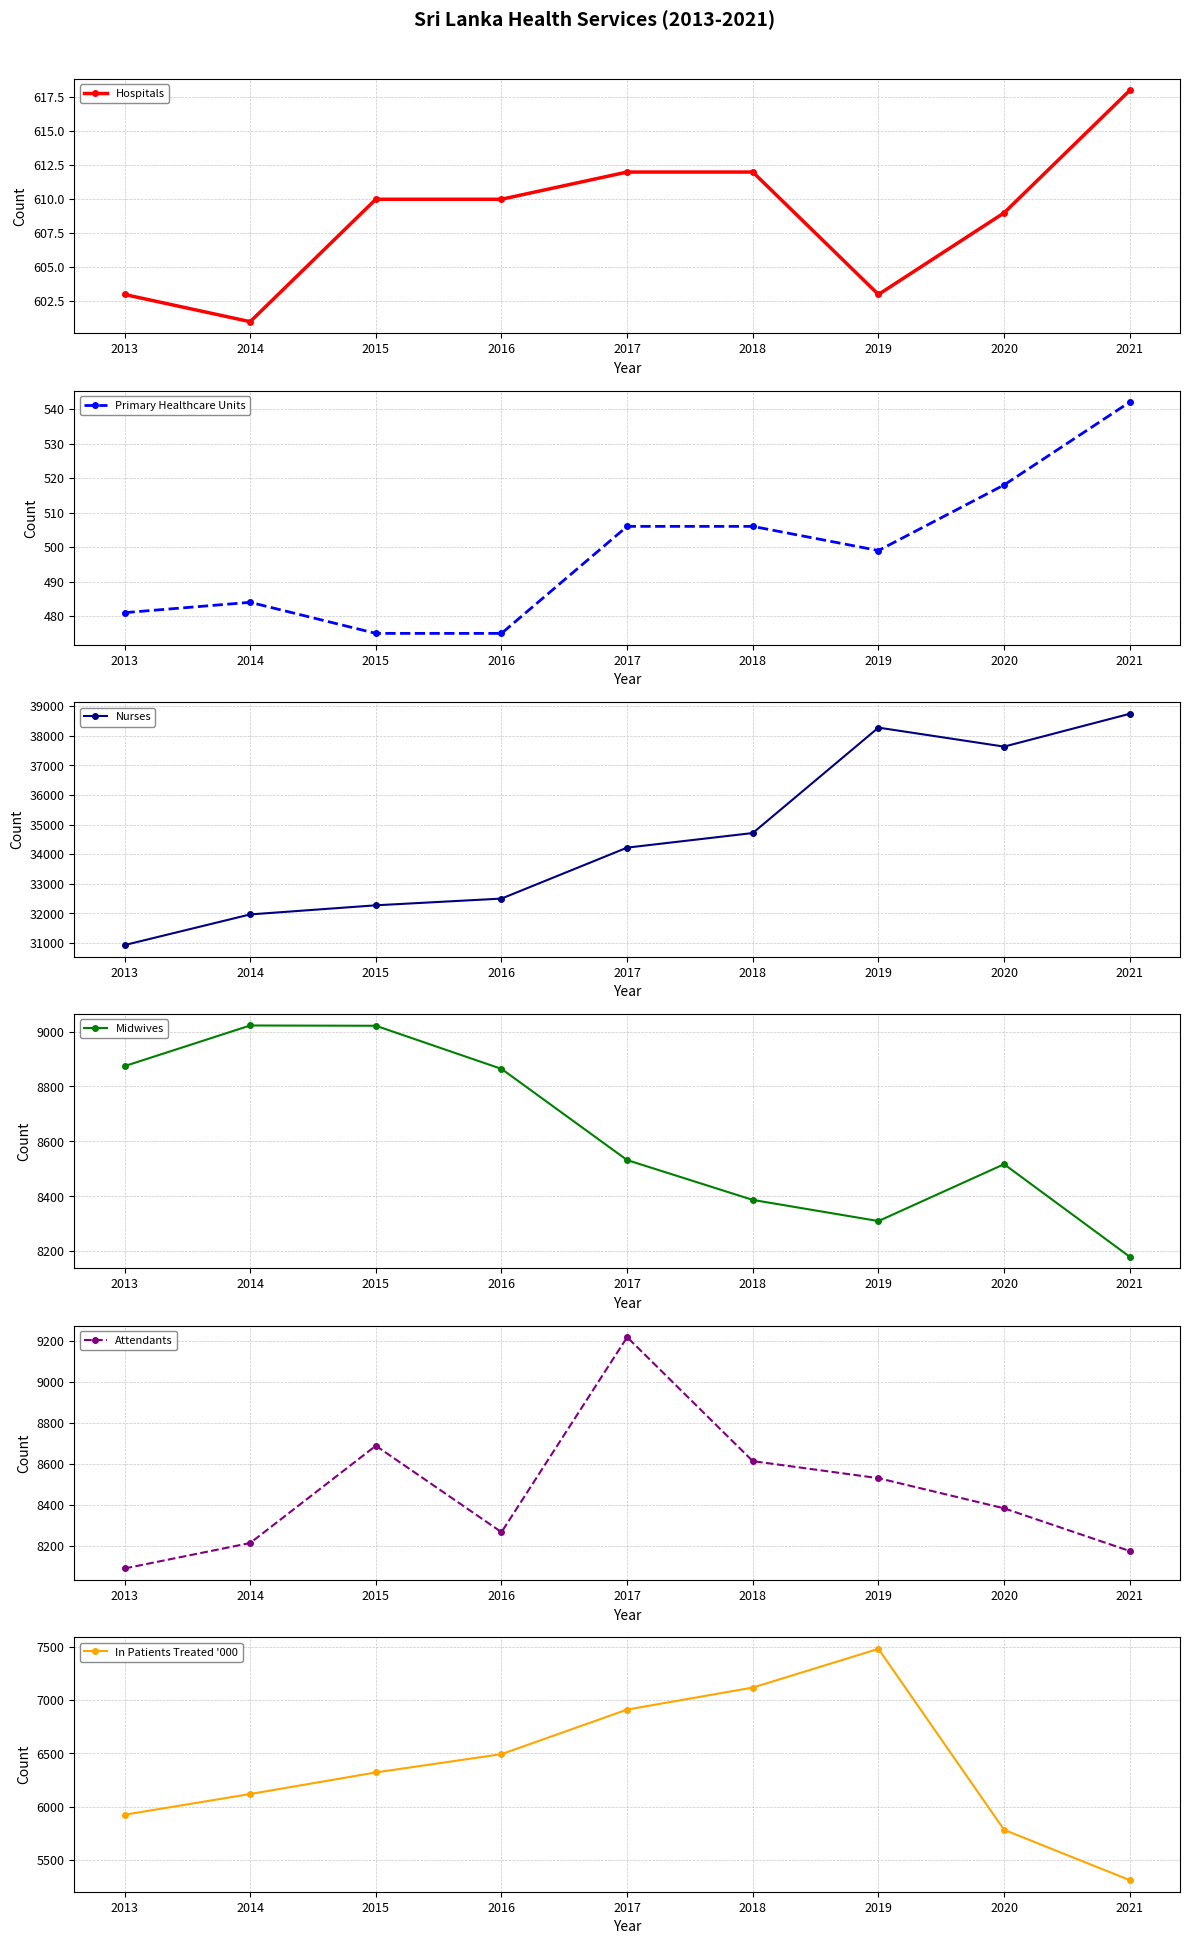

How many data points does each series have?

9